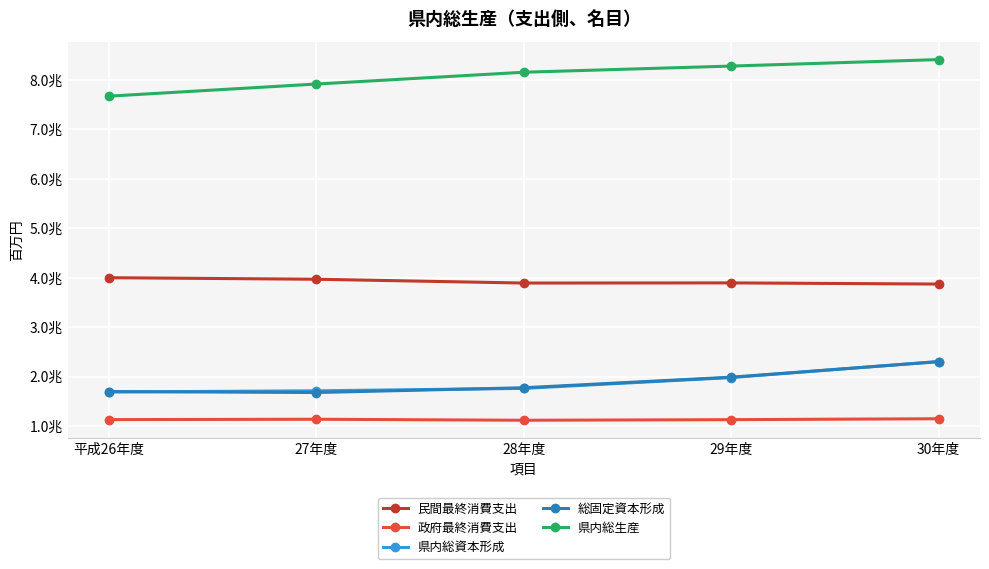

What are all the series names shown in the legend?

民間最終消費支出, 政府最終消費支出, 県内総資本形成, 総固定資本形成, 県内総生産